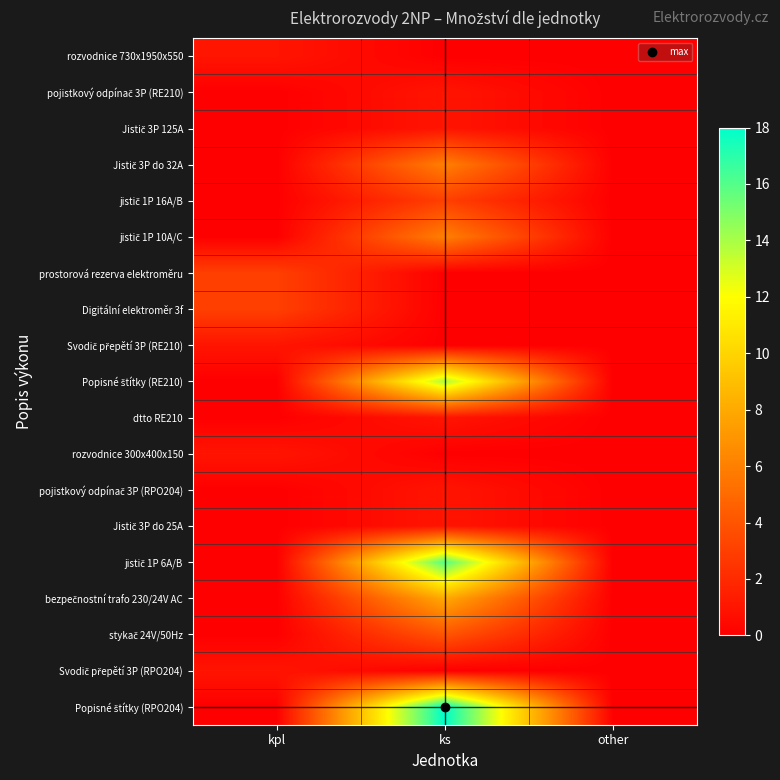

Which series has the widest spread of values?

Popisné štítky (RPO204)